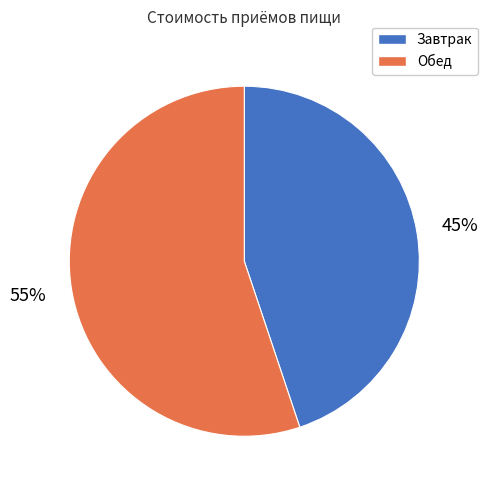

To the nearest percent, what portion does Обед represent?

55%